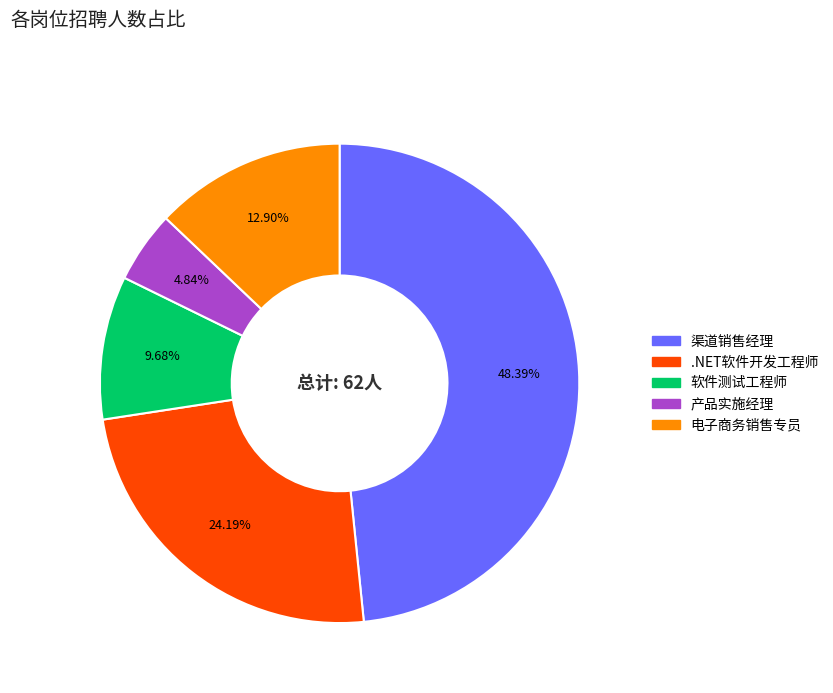

To the nearest percent, what percentage of the pie is 渠道销售经理?

48%